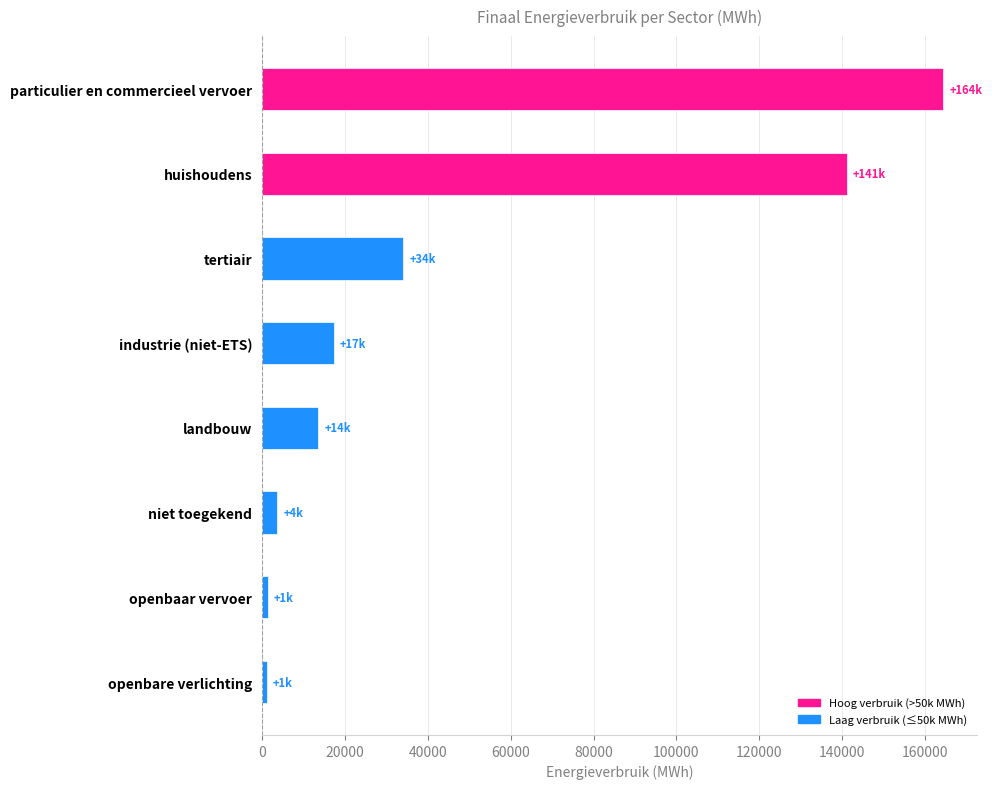

What is the greatest value displayed?

164326.7